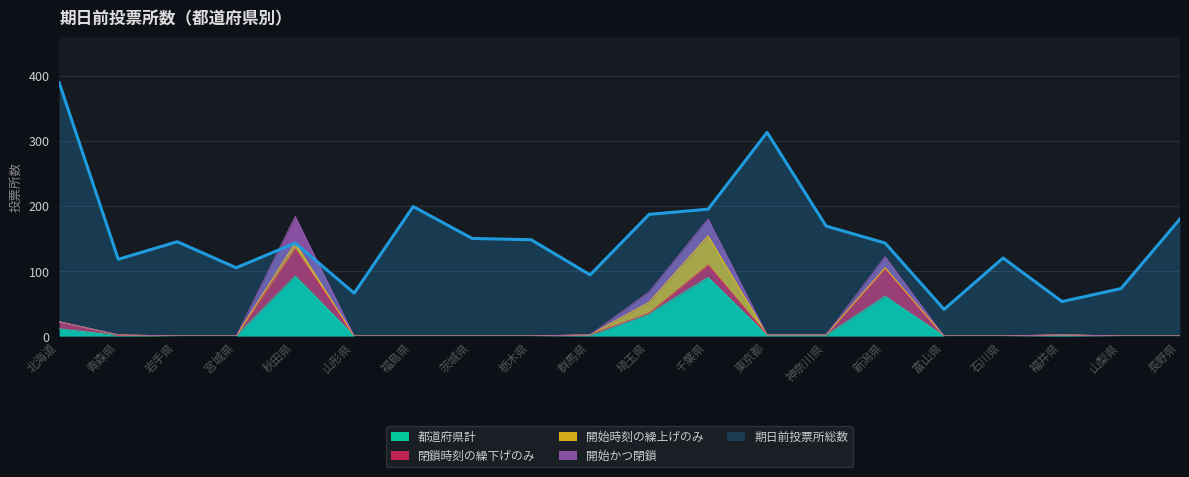

Between 山形県 and 北海道, which is larger?

北海道